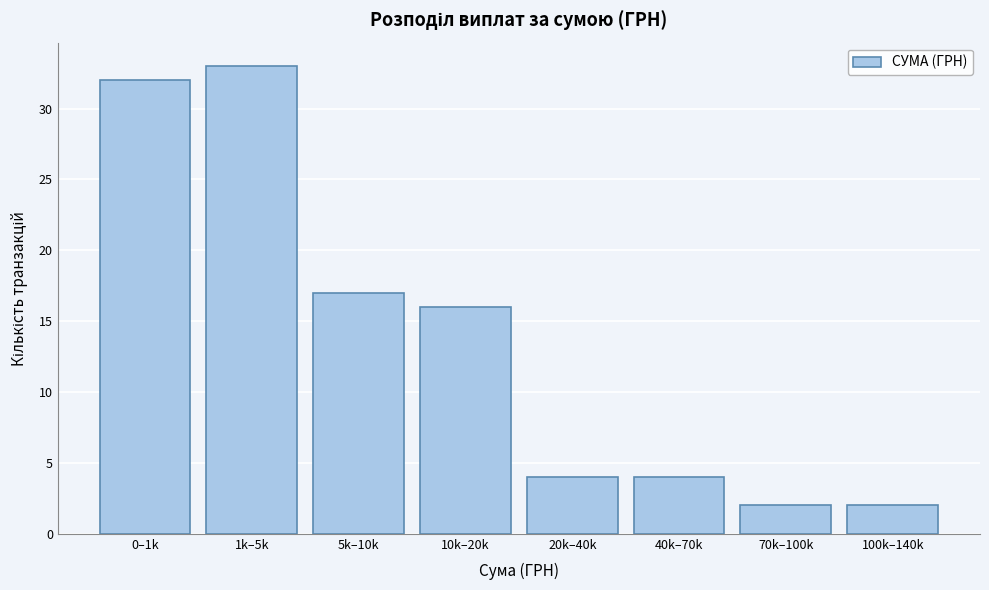

Reading left to right, list all the values displayed in this chart.

32	33	17	16	4	4	2	2